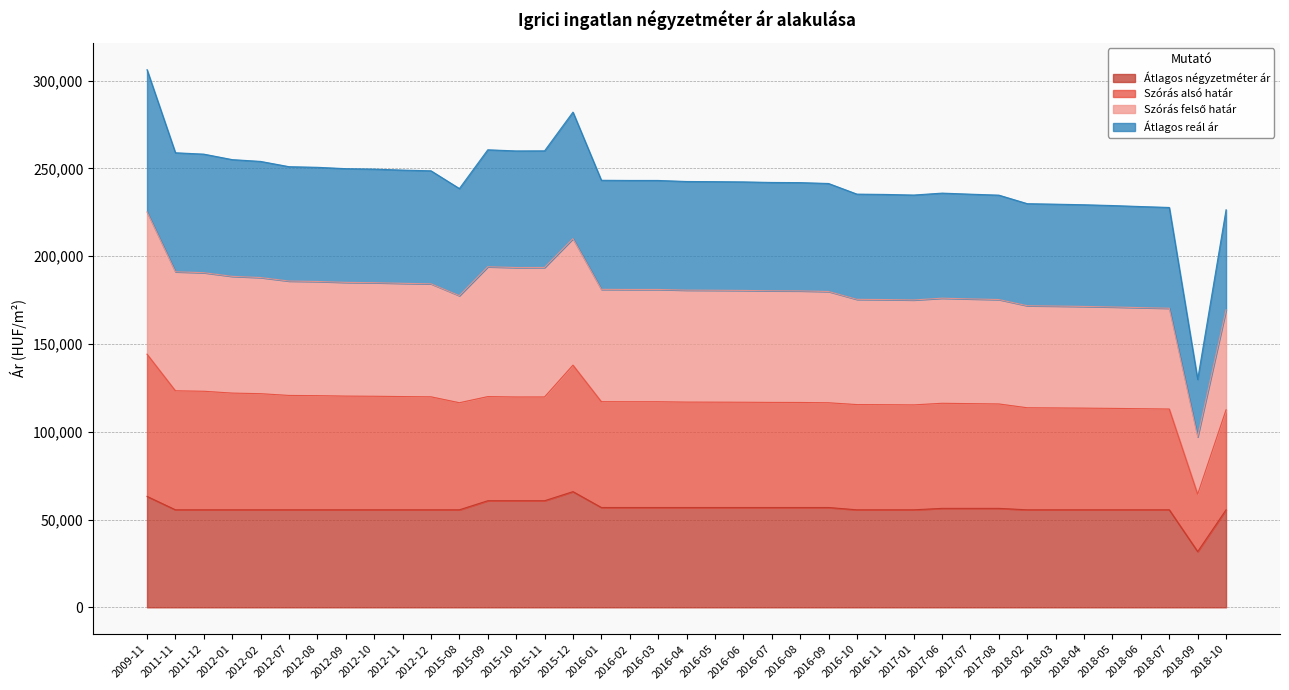

True or false: Átlagos négyzetméter ár and Átlagos reál ár intersect in this chart.

False